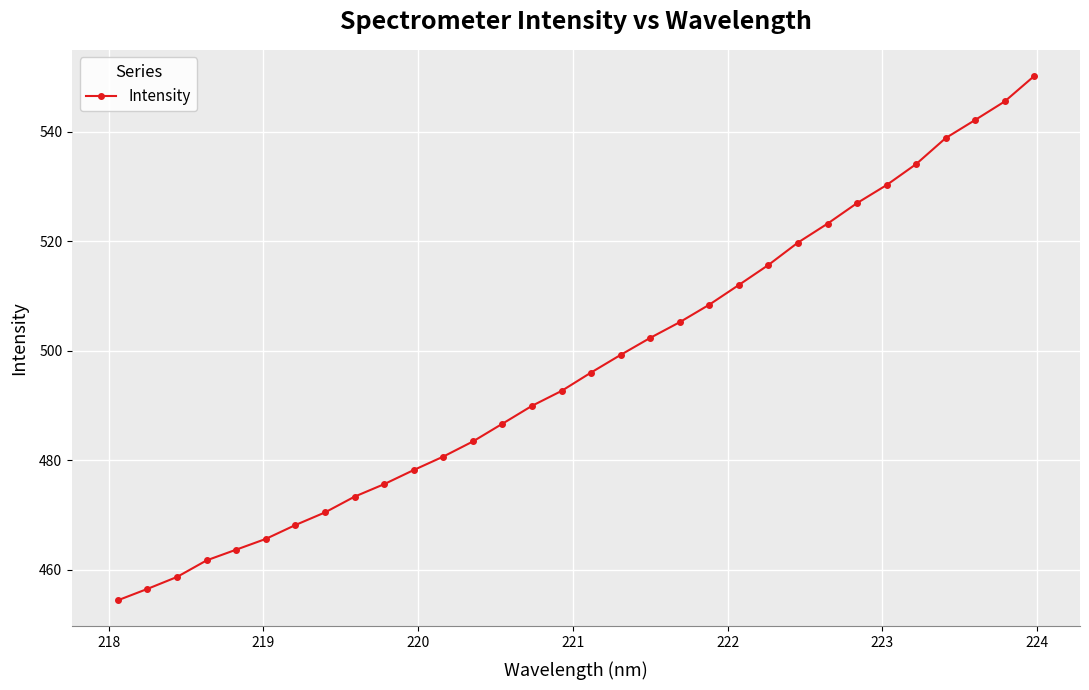

What is the smallest value displayed?

454.4